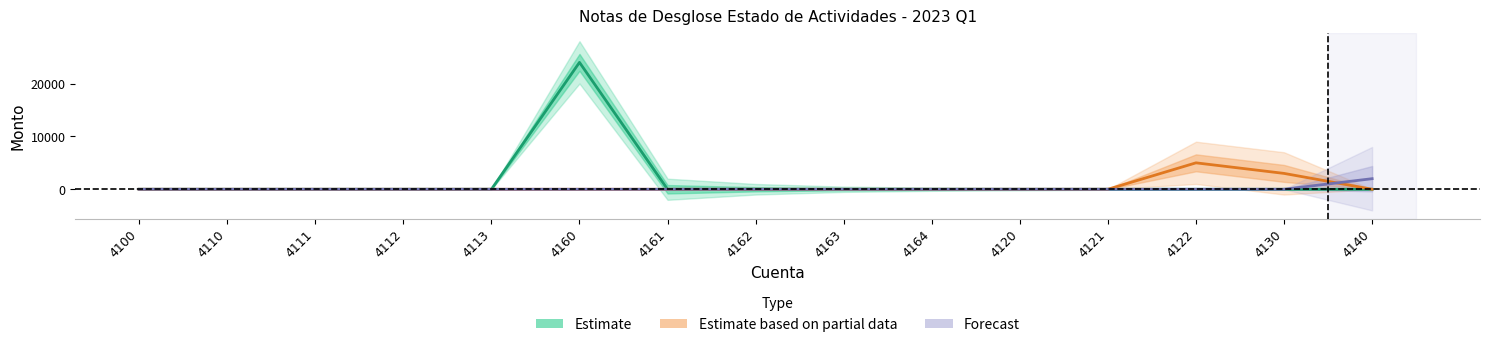

Reading left to right, what are all the values shown in this chart?

Estimate: 4100=0	4110=0	4111=0	4112=0	4113=0	4160=24000	4161=0	4162=0	4163=0	4164=0	4120=0	4121=0	4122=0	4130=0	4140=0
Estimate based on partial data: 4100=0	4110=0	4111=0	4112=0	4113=0	4160=0	4161=0	4162=0	4163=0	4164=0	4120=0	4121=0	4122=5000	4130=3000	4140=0
Forecast: 4100=0	4110=0	4111=0	4112=0	4113=0	4160=0	4161=0	4162=0	4163=0	4164=0	4120=0	4121=0	4122=0	4130=0	4140=2000